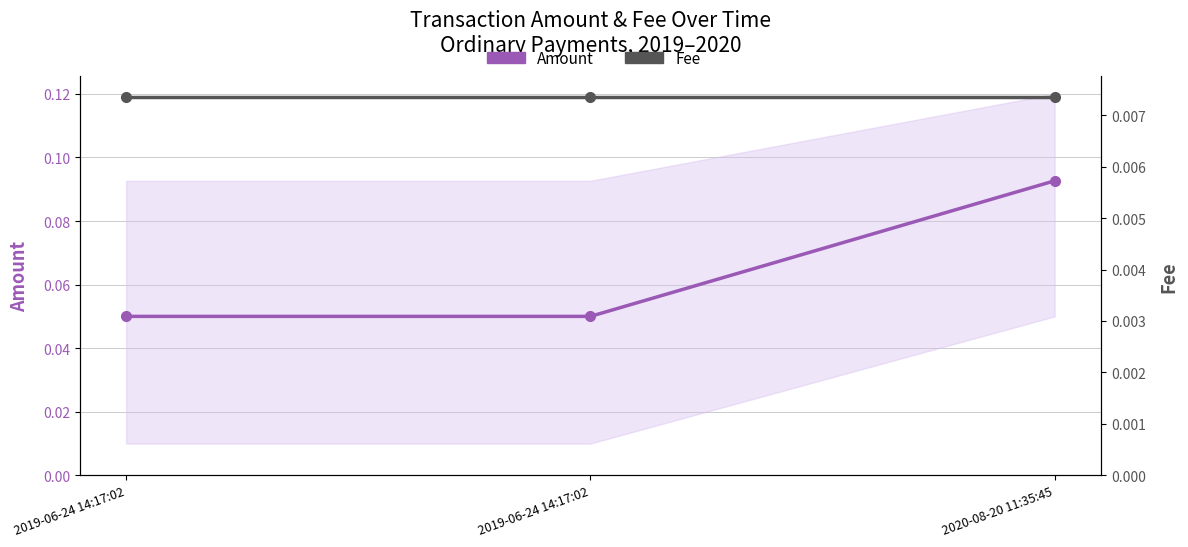

At how many categories does at least one series exceed 0?

3